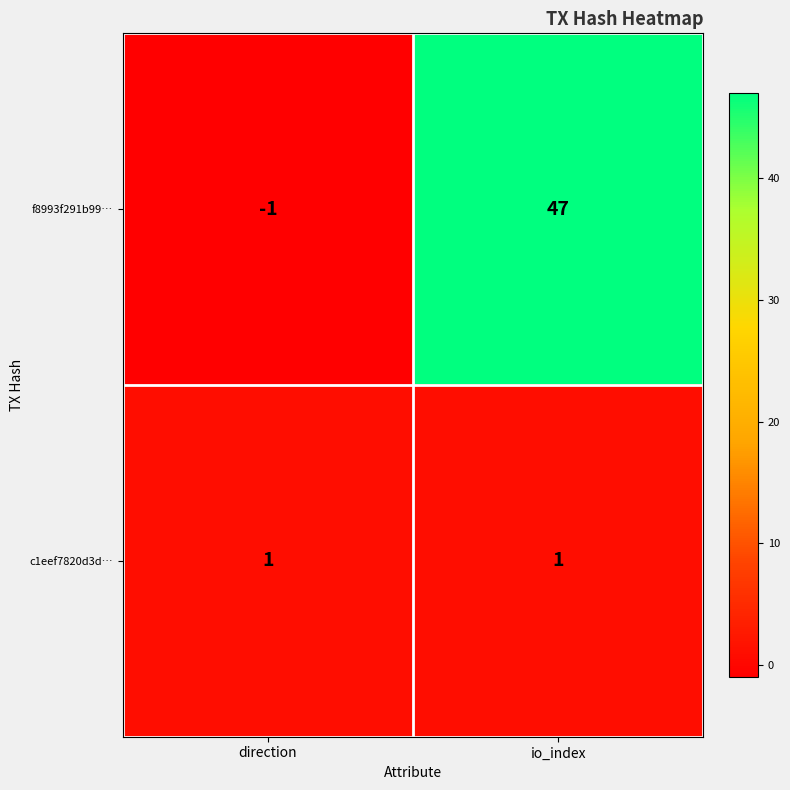

Is it true that f8993f291b99… equals 64 at io_index?

False